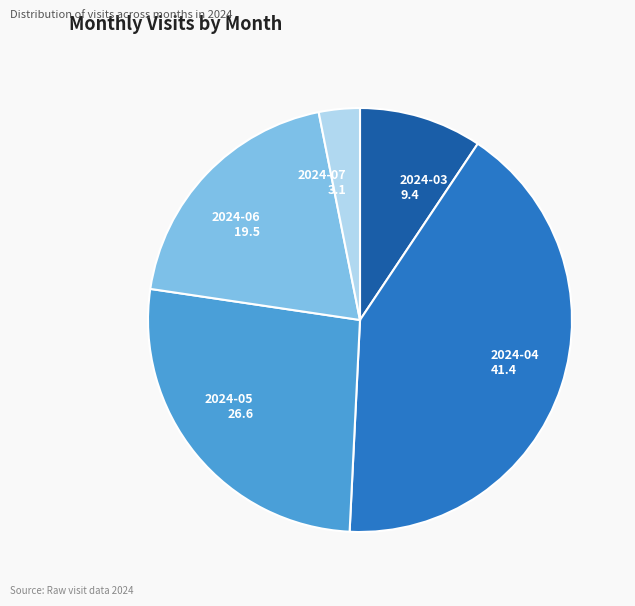

Is it true that 2024-06 is 34% of the pie?

False